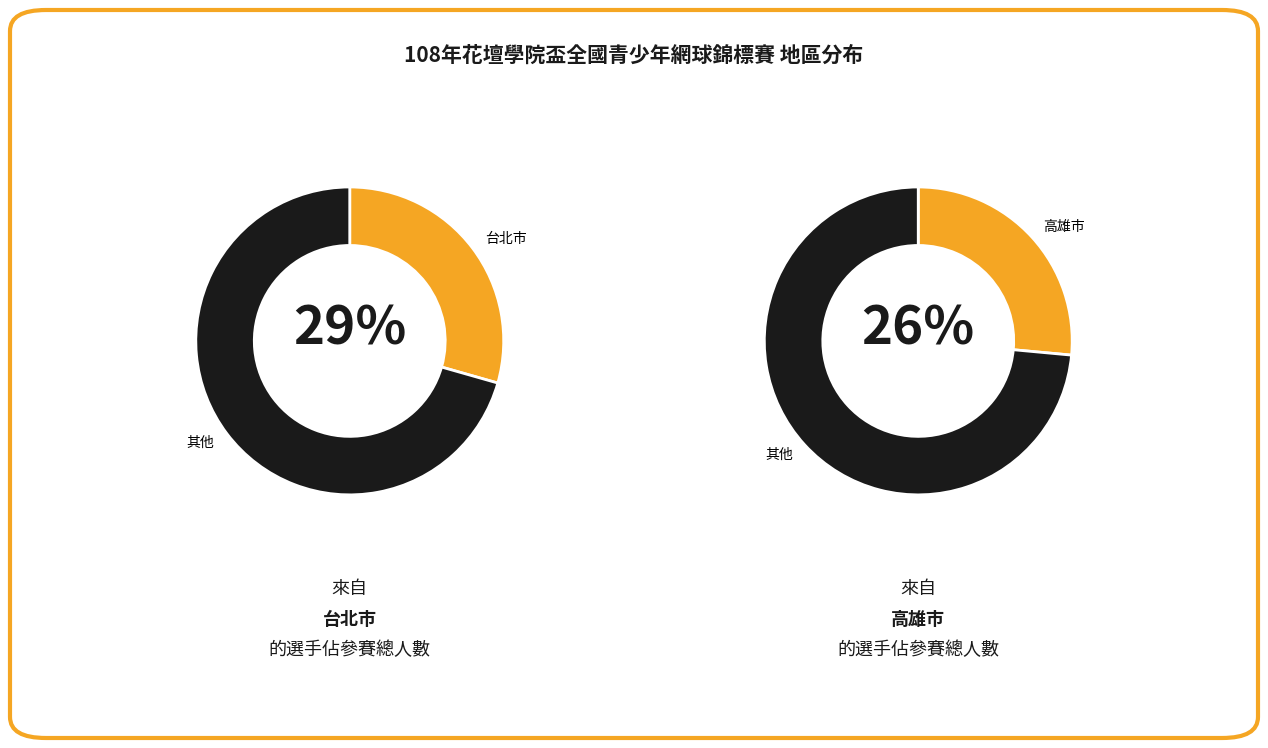

The 新竹縣 slice represents 8% of the pie. True or false?

False